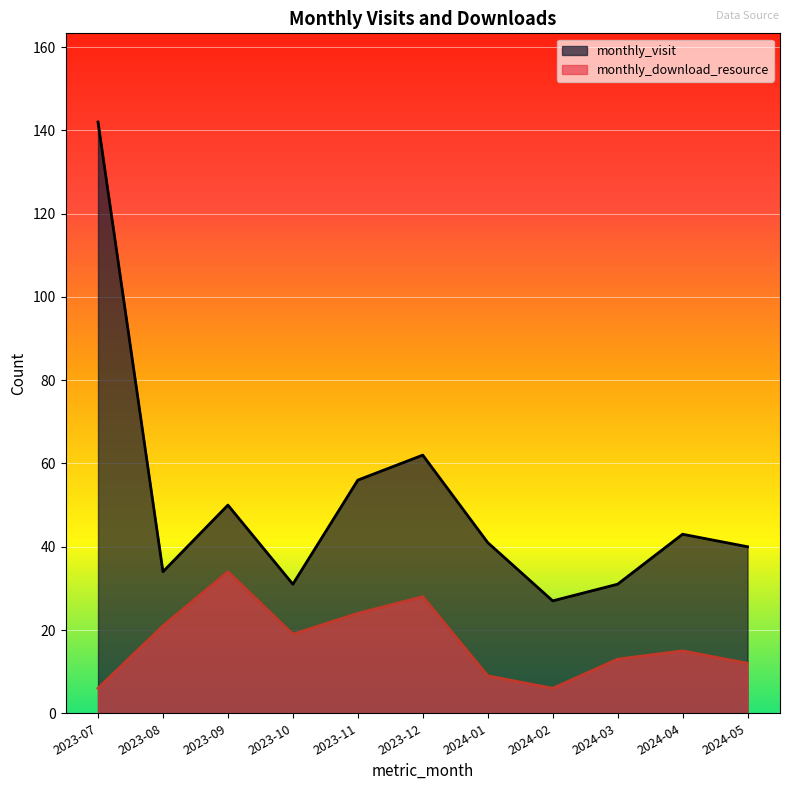

At which label is monthly_download_resource closest to 20?

2023-08